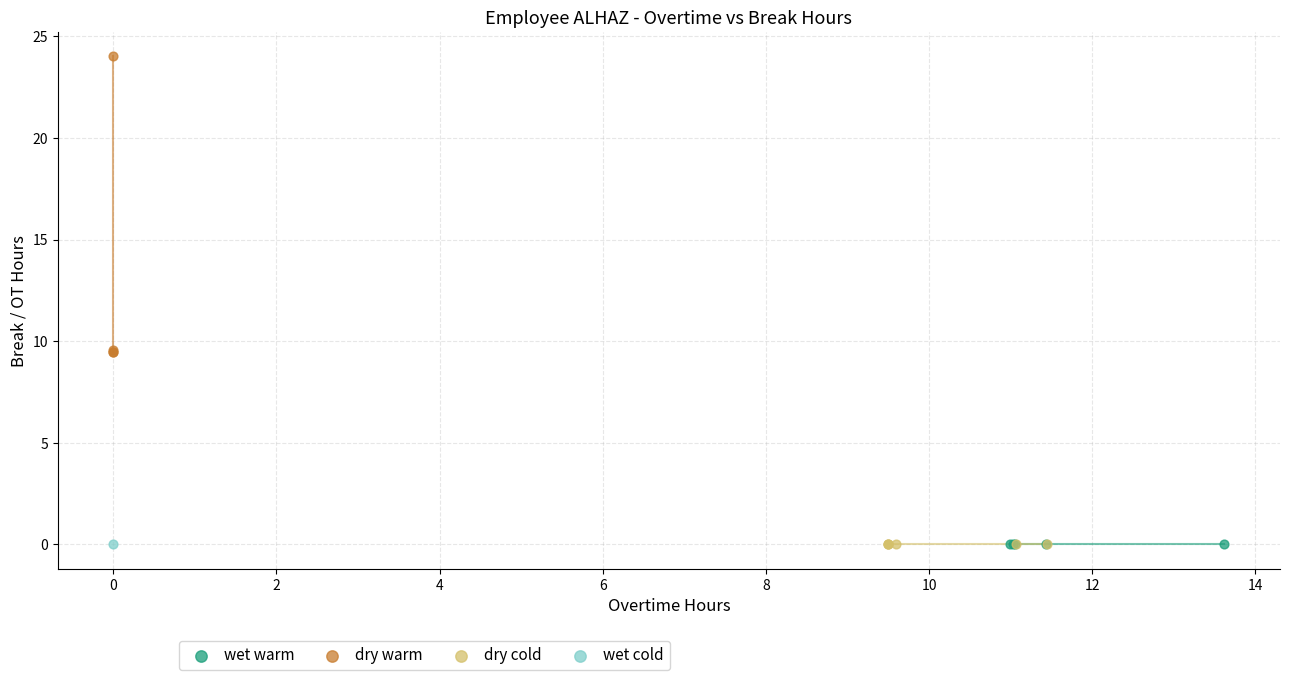

What are all the series names shown in the legend?

wet warm, dry warm, dry cold, wet cold